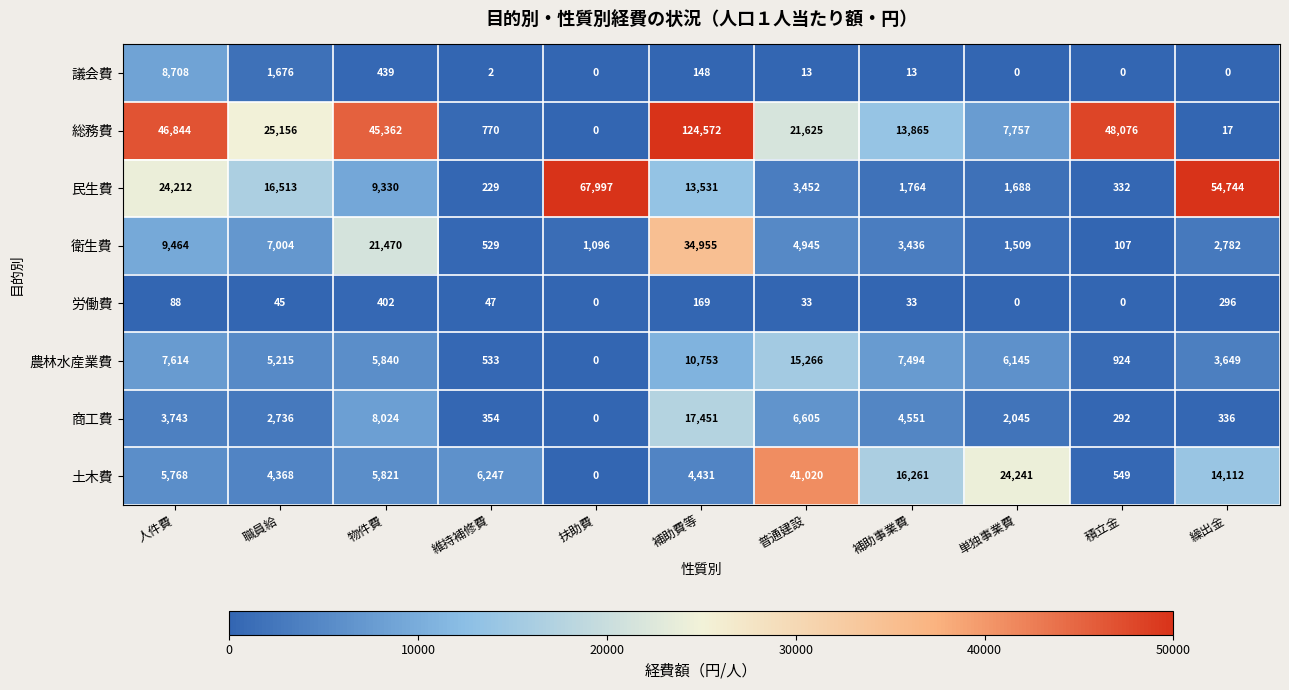

What is the difference between the 民生費 values at 積立金 and 普通建設?

3120